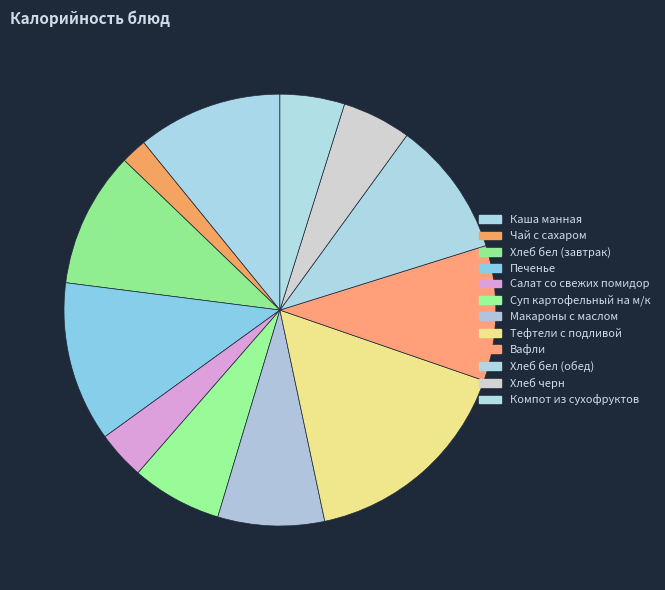

Which category has the biggest portion of the pie?

Тефтели с подливой